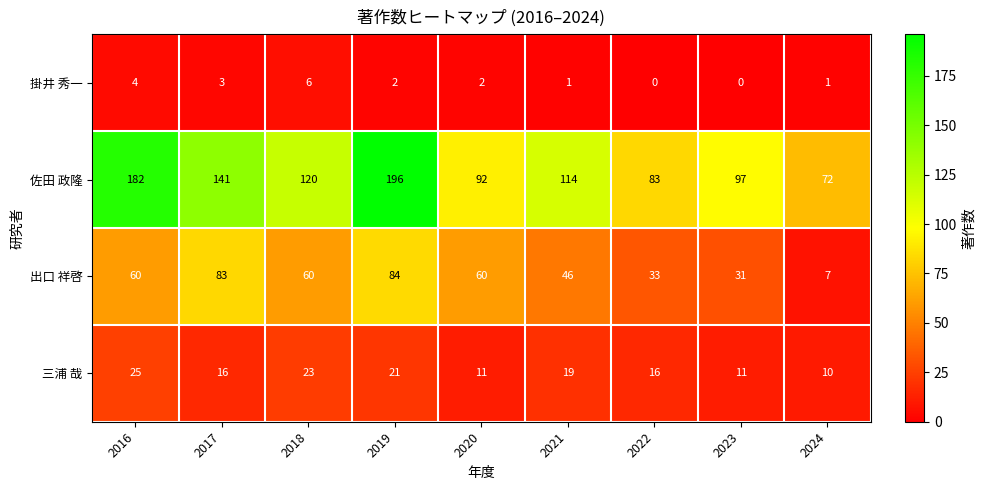

The value of 掛井 秀一 at 2017 is 4. True or false?

False